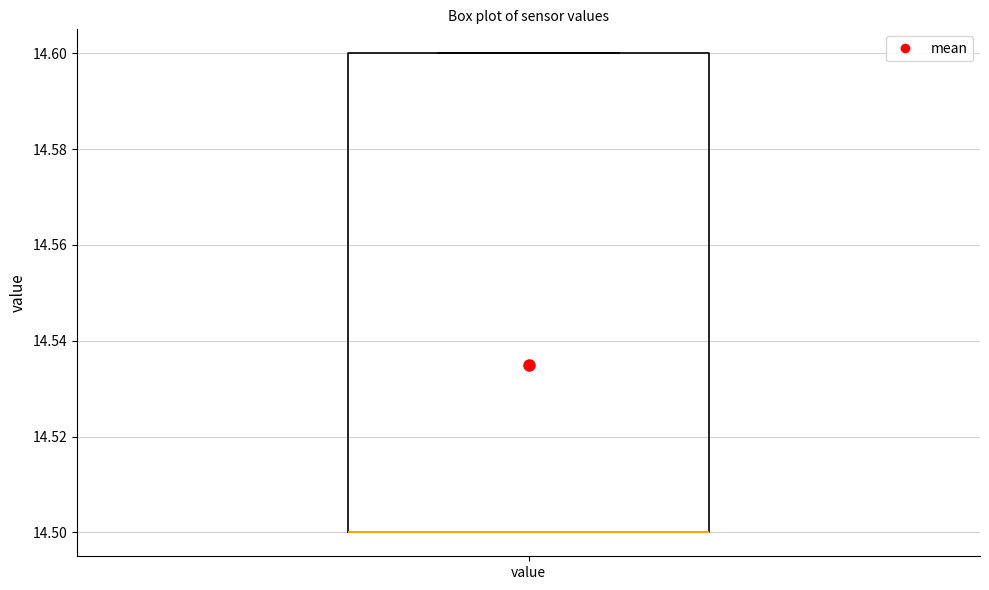

Transcribe this box plot: give where the median line is, the range the box spans, and where the two whiskers end, as read against the y-axis. The values are not printed on the chart, so give them approximately, as read against the axis.

median 14.5 (drawn on the box's lower edge), box 14.5 to 14.6, whiskers 14.5 to 14.6